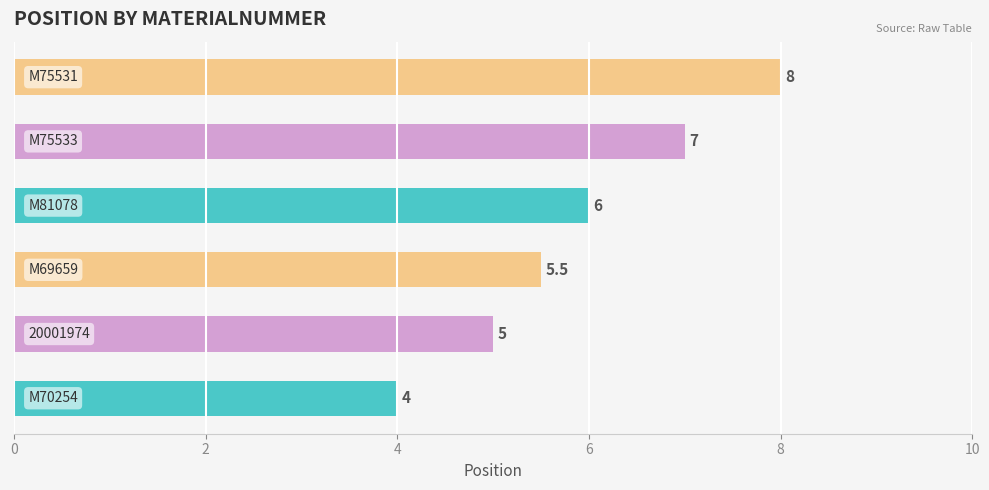

How many values are between 5 and 7?

4